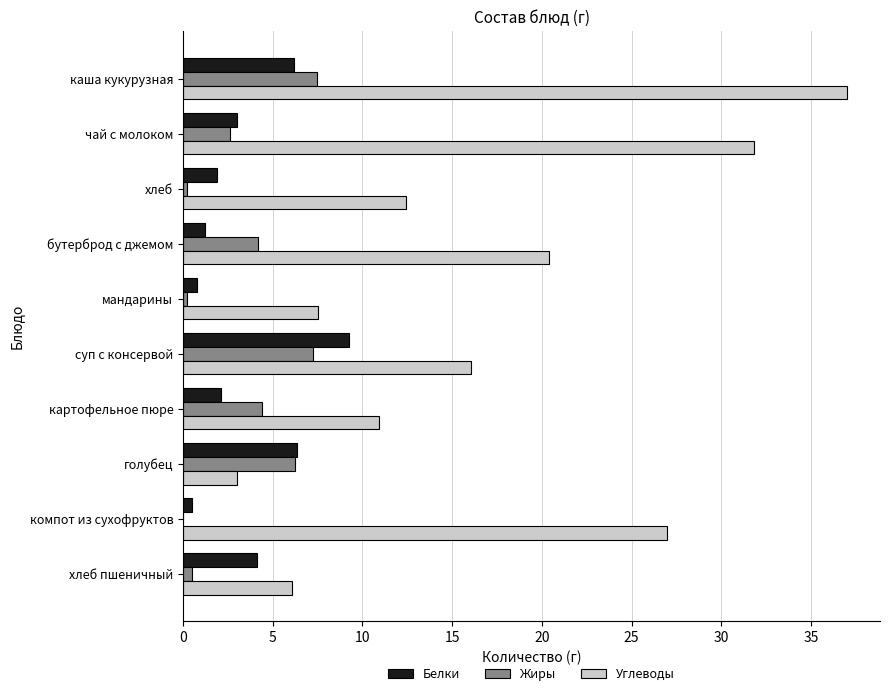

Is the value of Белки at каша кукурузная greater than the value of Углеводы at суп с консервой?

No